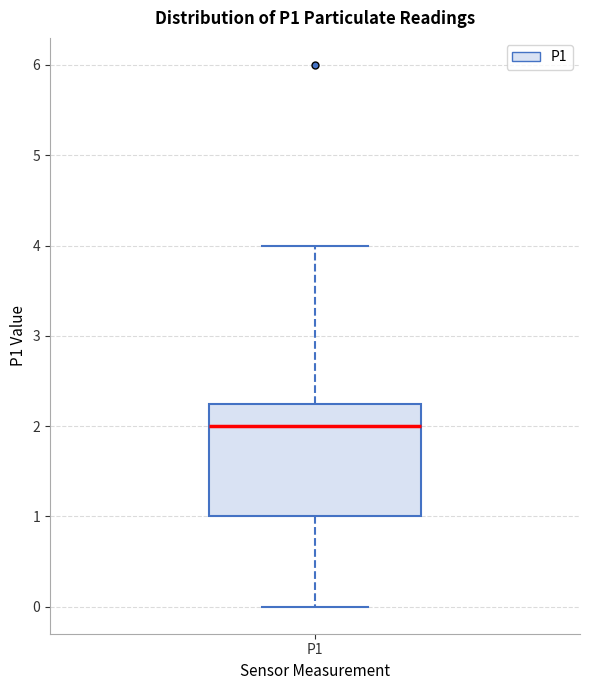

Where is the lower edge of the box for P1 on the y-axis? The values are not printed on the chart, so give them approximately, as read against the axis.

1.0